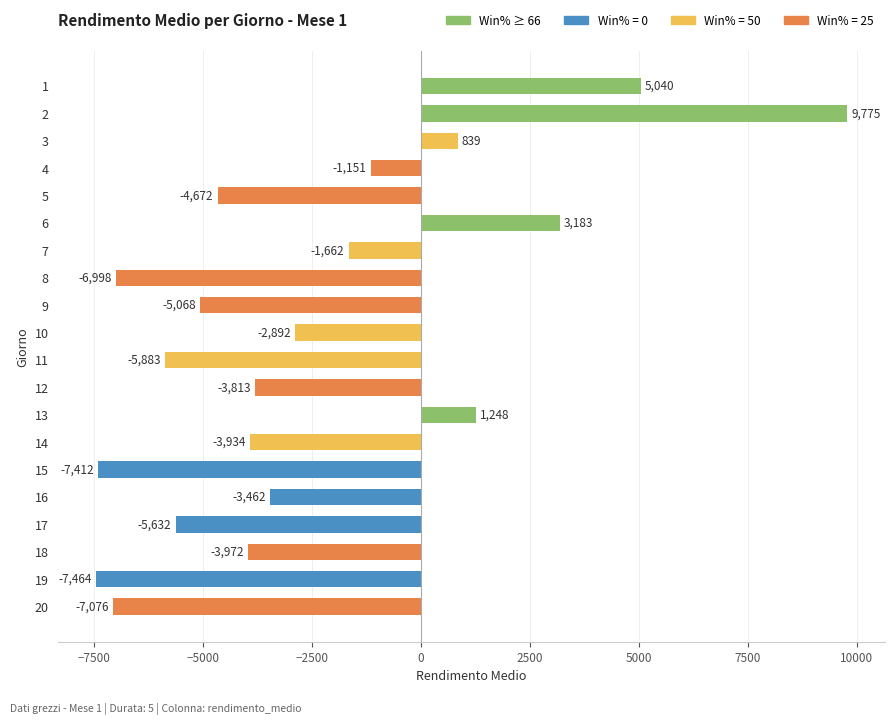

What is the greatest value displayed?

9775